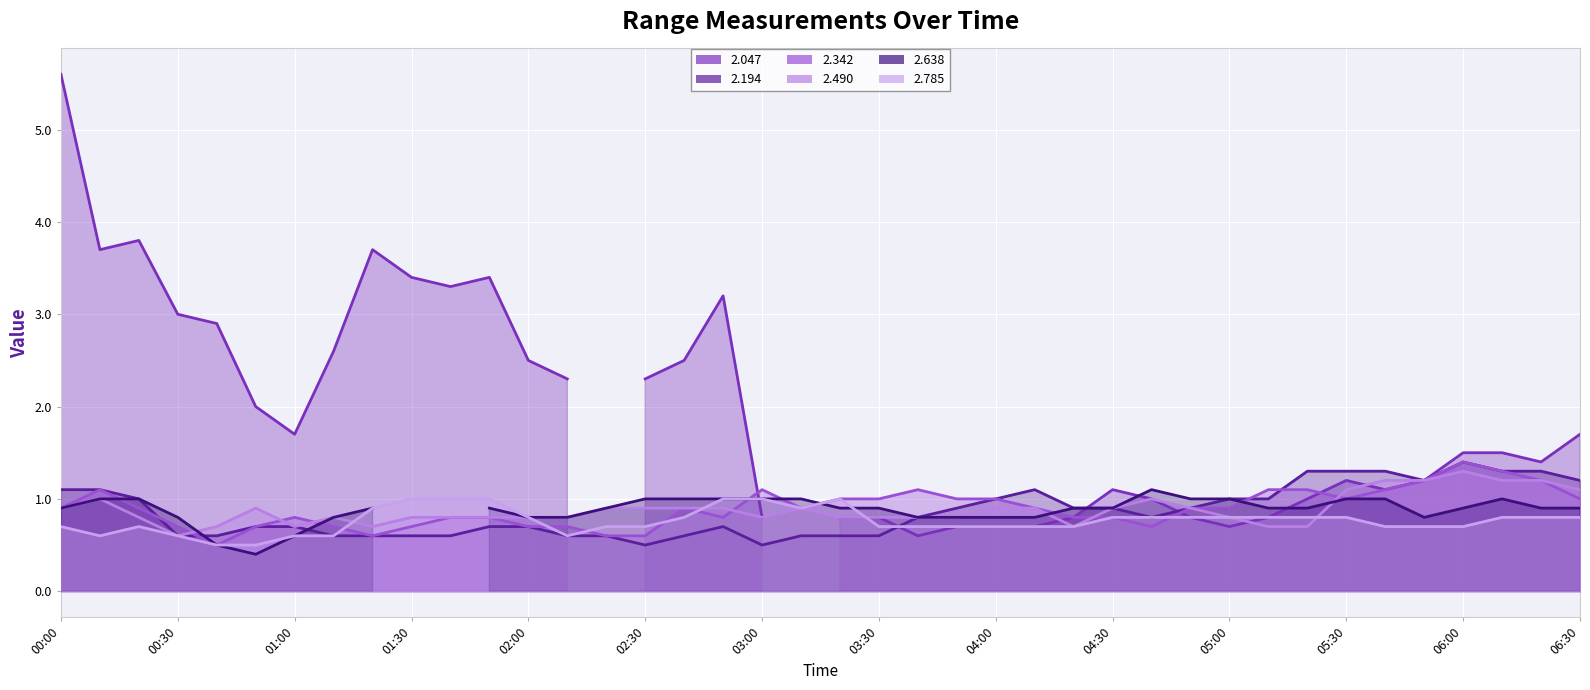

At which category does 2.194 reach its first local valley?

02:30